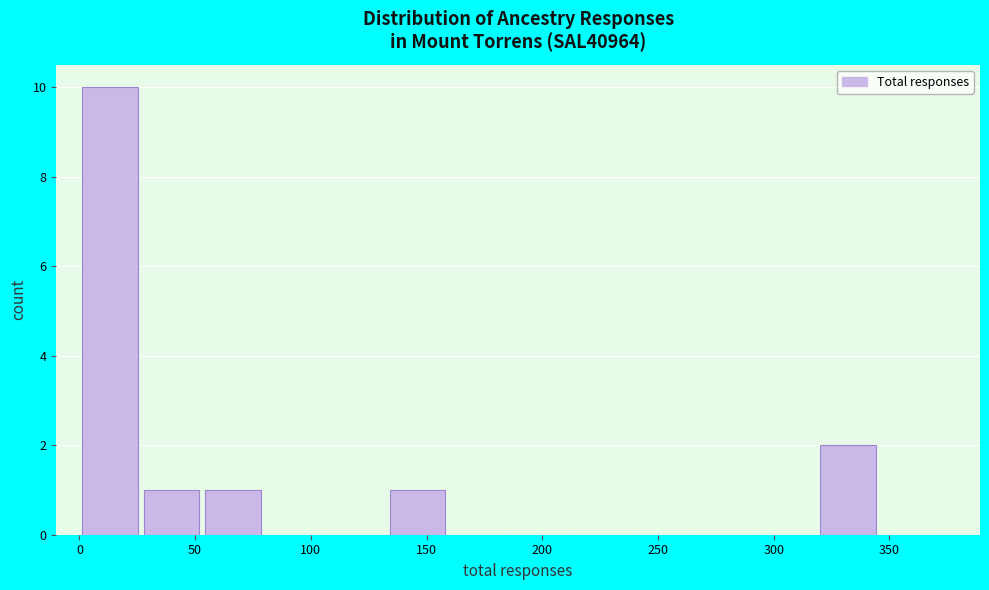

How tall is the bar that spans 55 to 80 on the x-axis? Neither the bar edges nor the heights are printed on the chart, so give them approximately, as read against the axes.

1